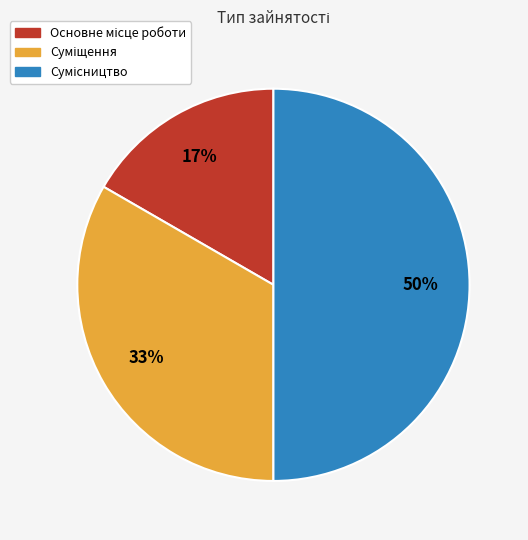

Rank the categories by value from lowest to highest.

Основне місце роботи, Суміщення, Сумісництво